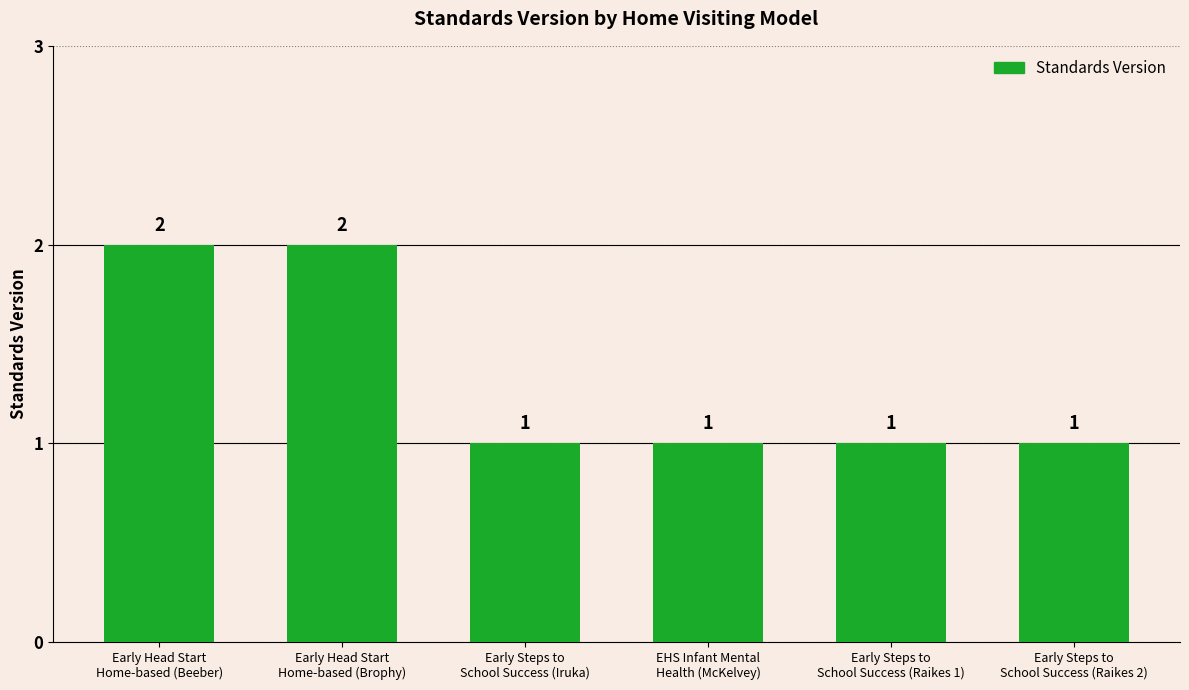

Is it true that the value at Early Head Start
Home-based (Brophy) is 1?

False